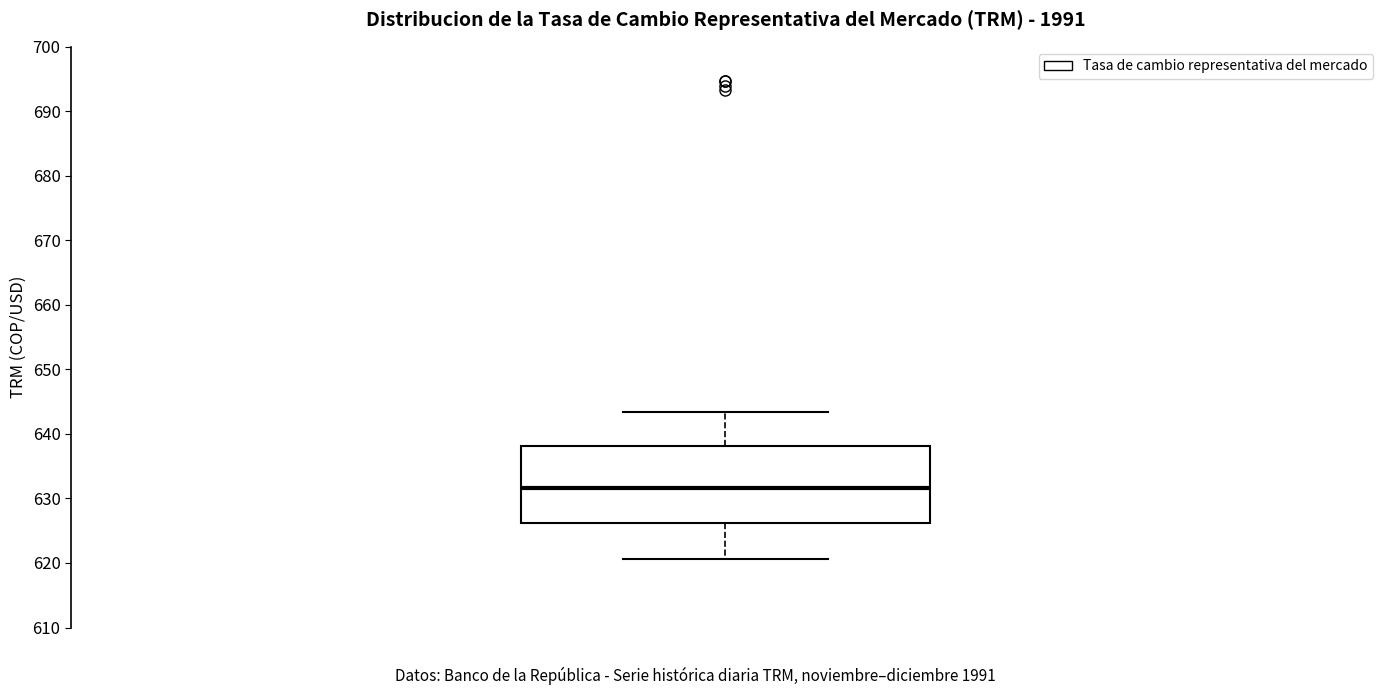

Read this box plot against the y-axis: the position of the median line, the range covered by the box, and the ends of both whiskers. The values are not printed on the chart, so give them approximately, as read against the axis.

median 632, box 626 to 638, whiskers 621 to 643